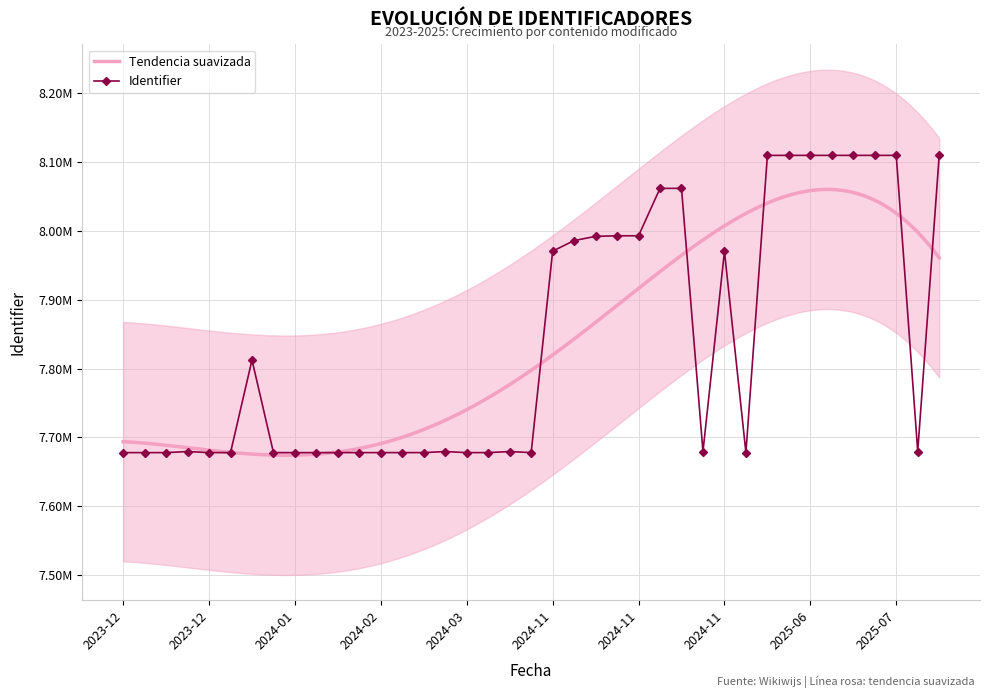

True or false: the data shows 7677744 at 2023-12-20.

True